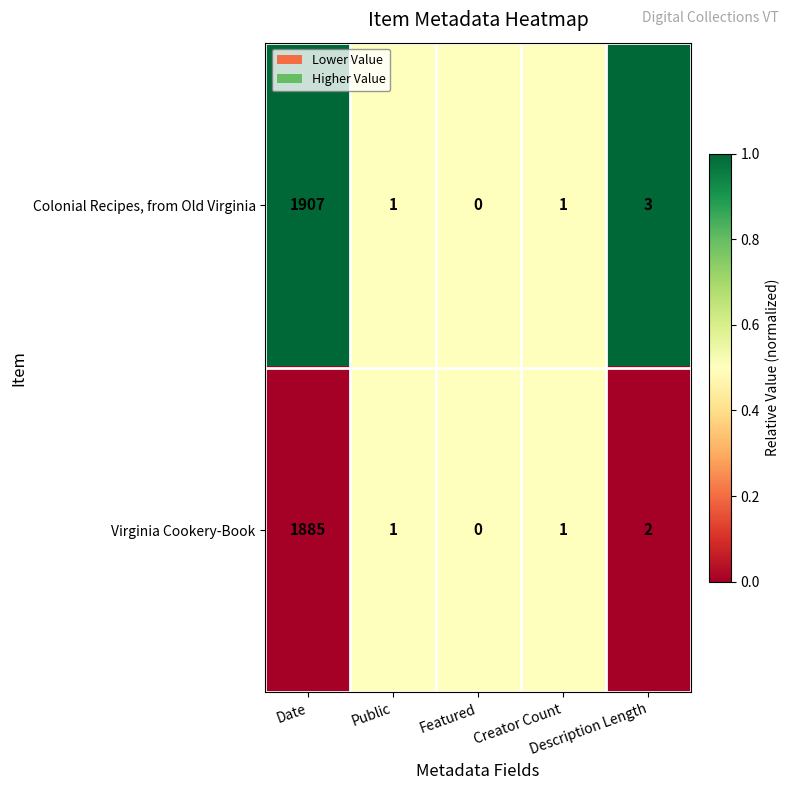

Which series has the widest spread of values?

Colonial Recipes, from Old Virginia